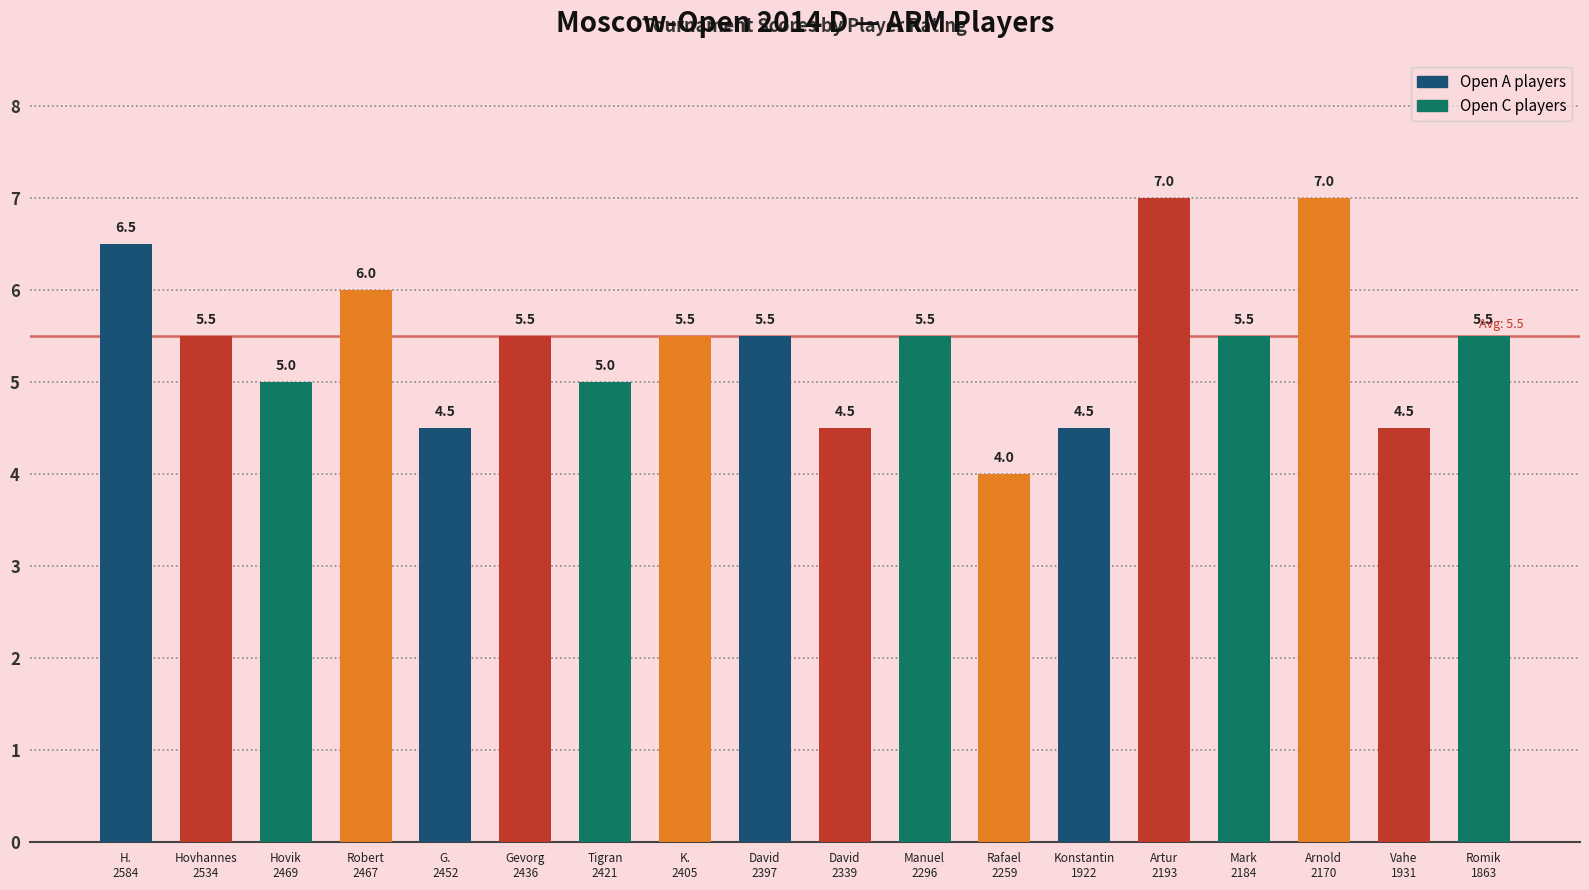

Where does the data first go above 5?

H.
2584